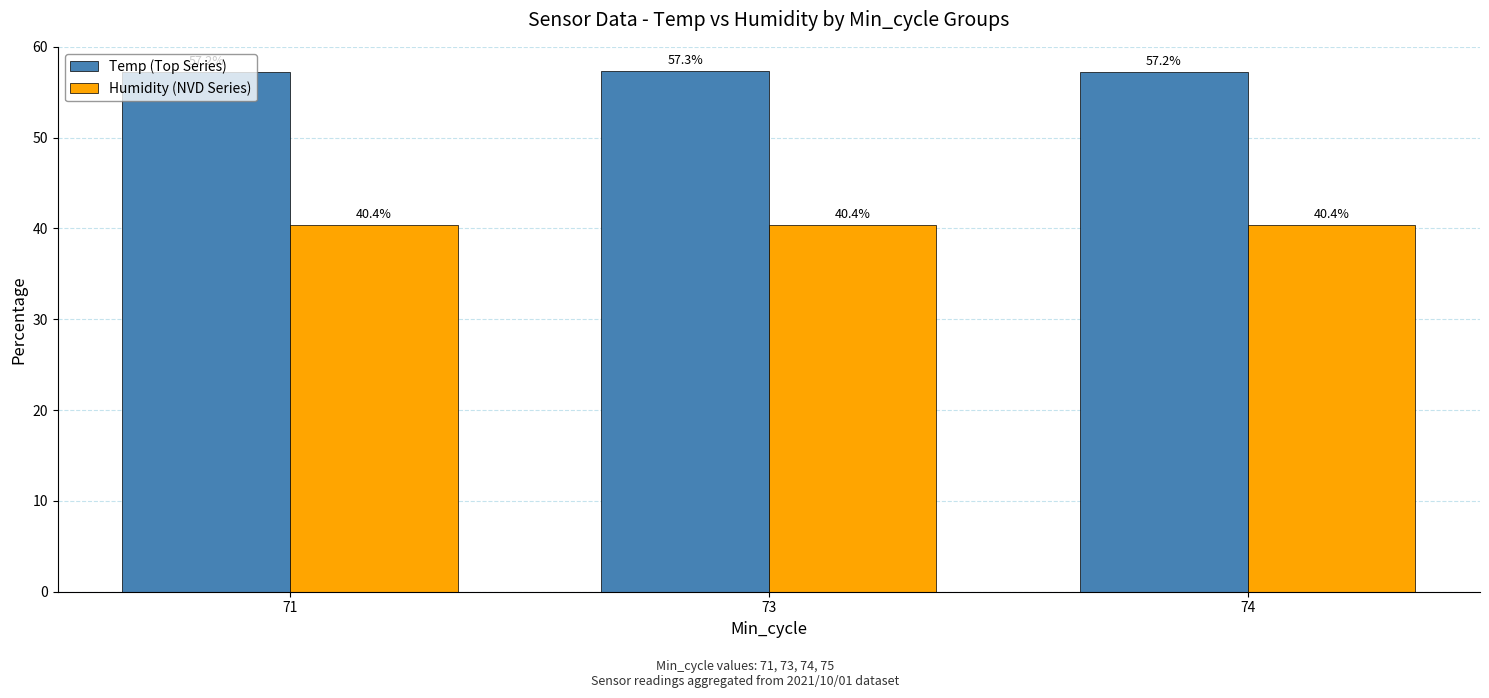

The value of Humidity (NVD Series) at 74 is 18.1. True or false?

False